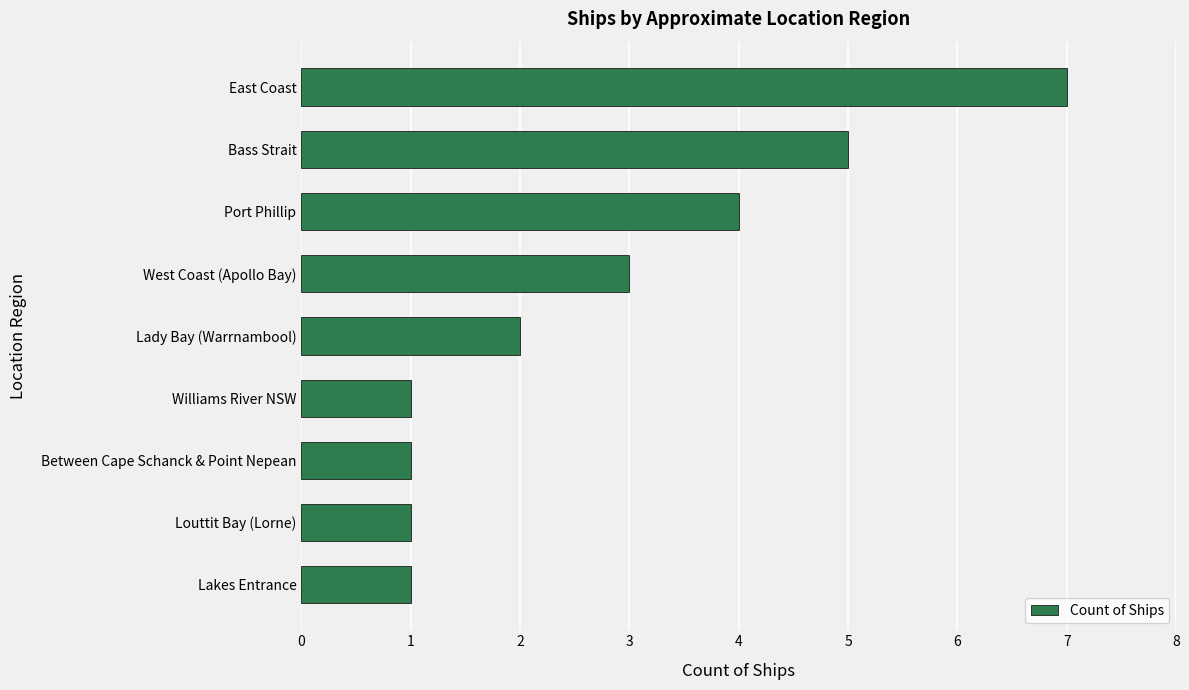

True or false: the data shows 7 at East Coast.

True